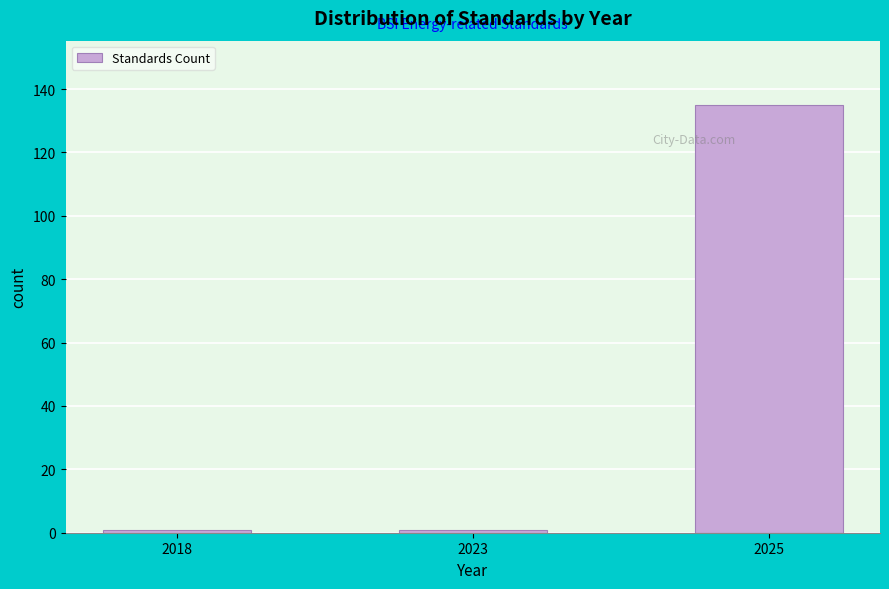

Reading right to left, extract all data points from this chart.

135	1	1